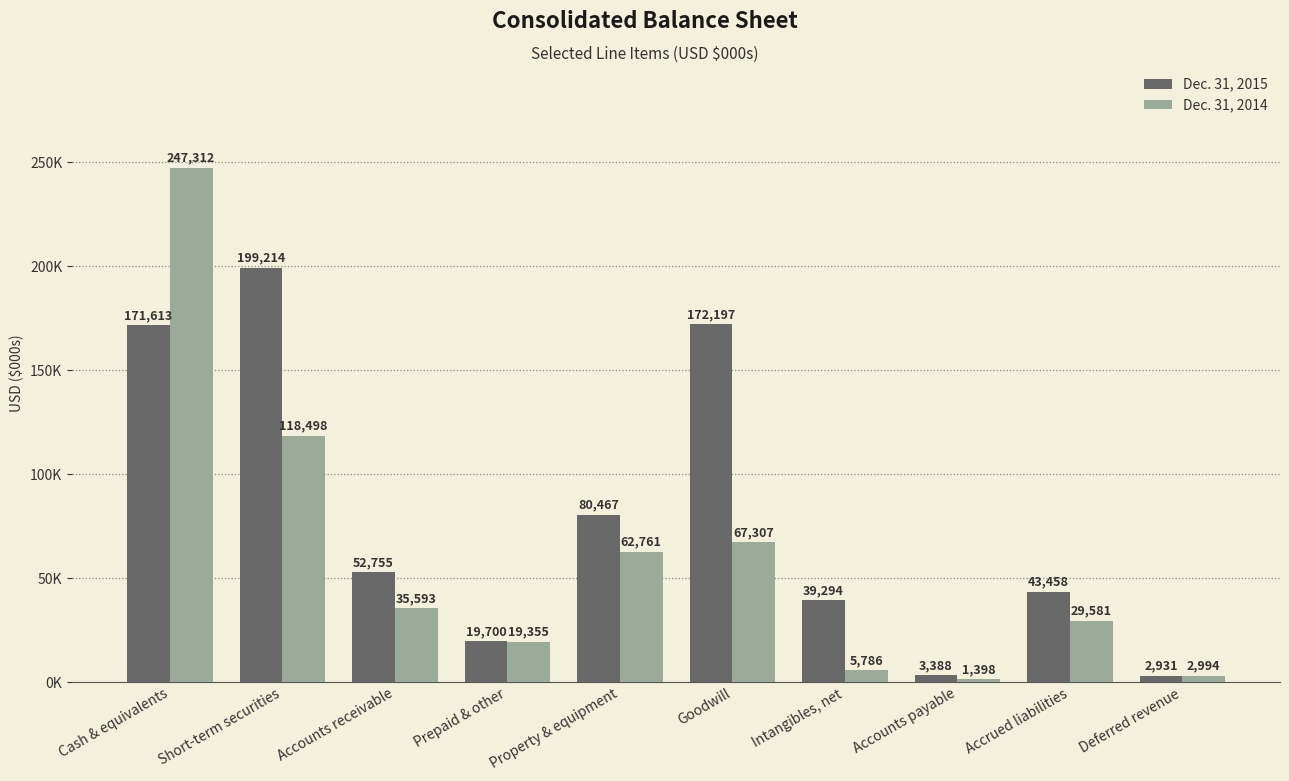

What is the difference between the Dec. 31, 2014 values at Goodwill and Property & equipment?

4546